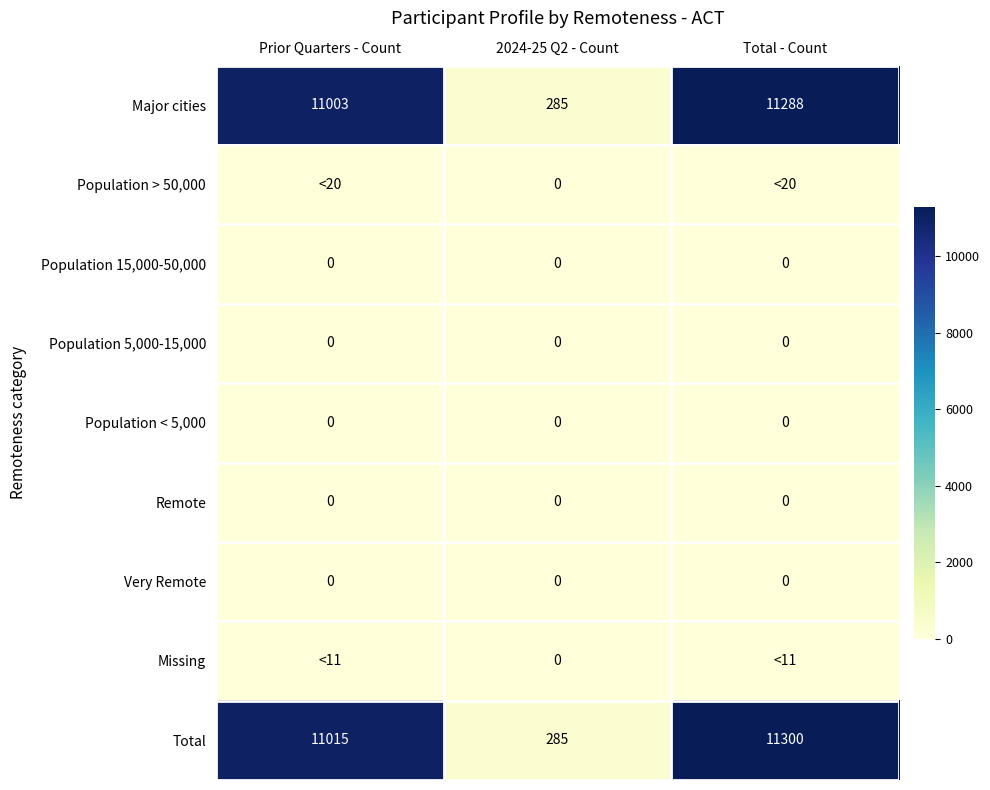

Is it true that Total equals 11015 at Prior Quarters - Count?

True